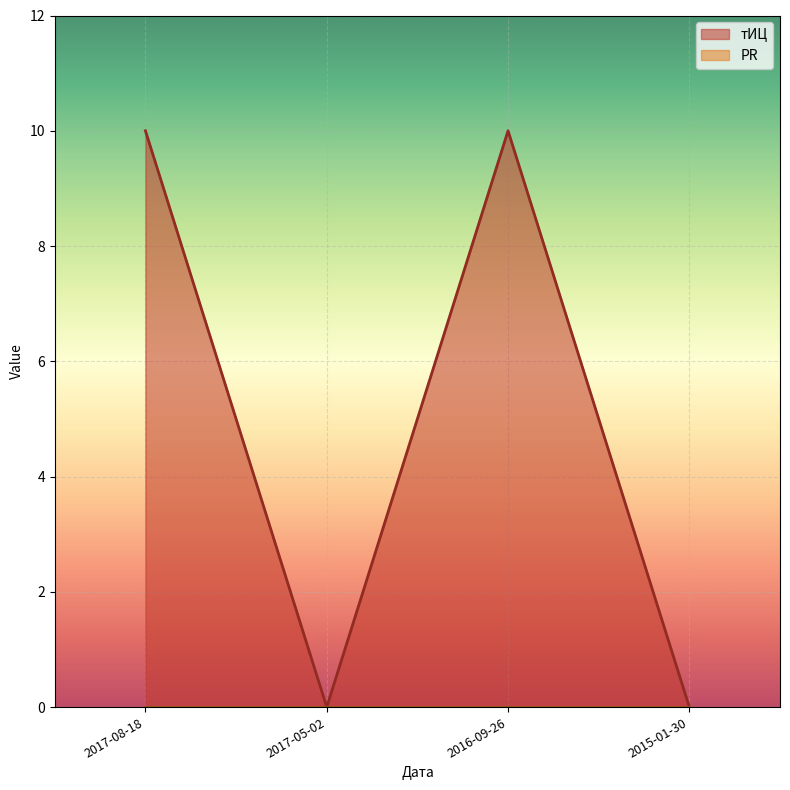

How many values are above zero?

2